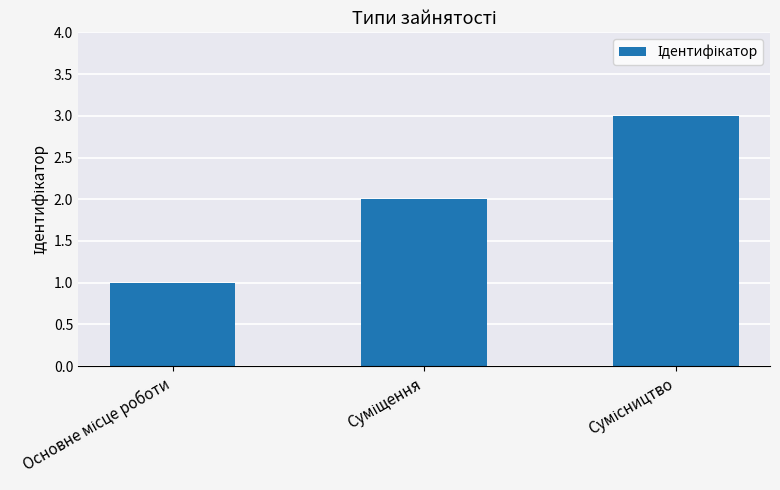

What is the sum of all values?

6